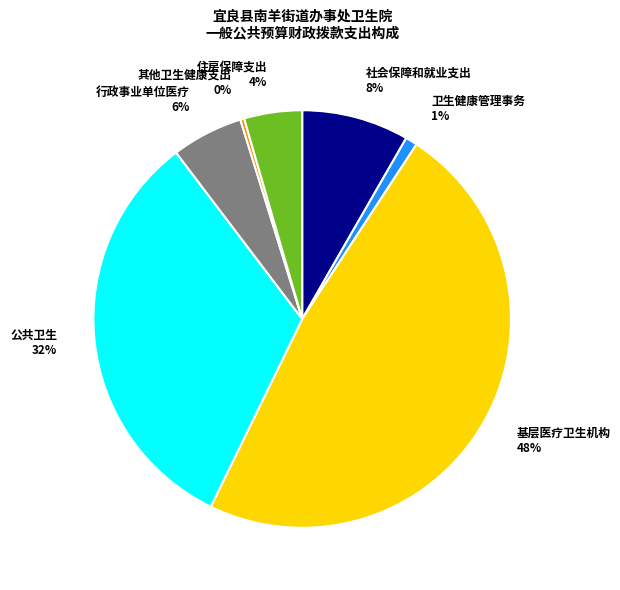

What is the smallest slice in the pie chart?

其他卫生健康支出